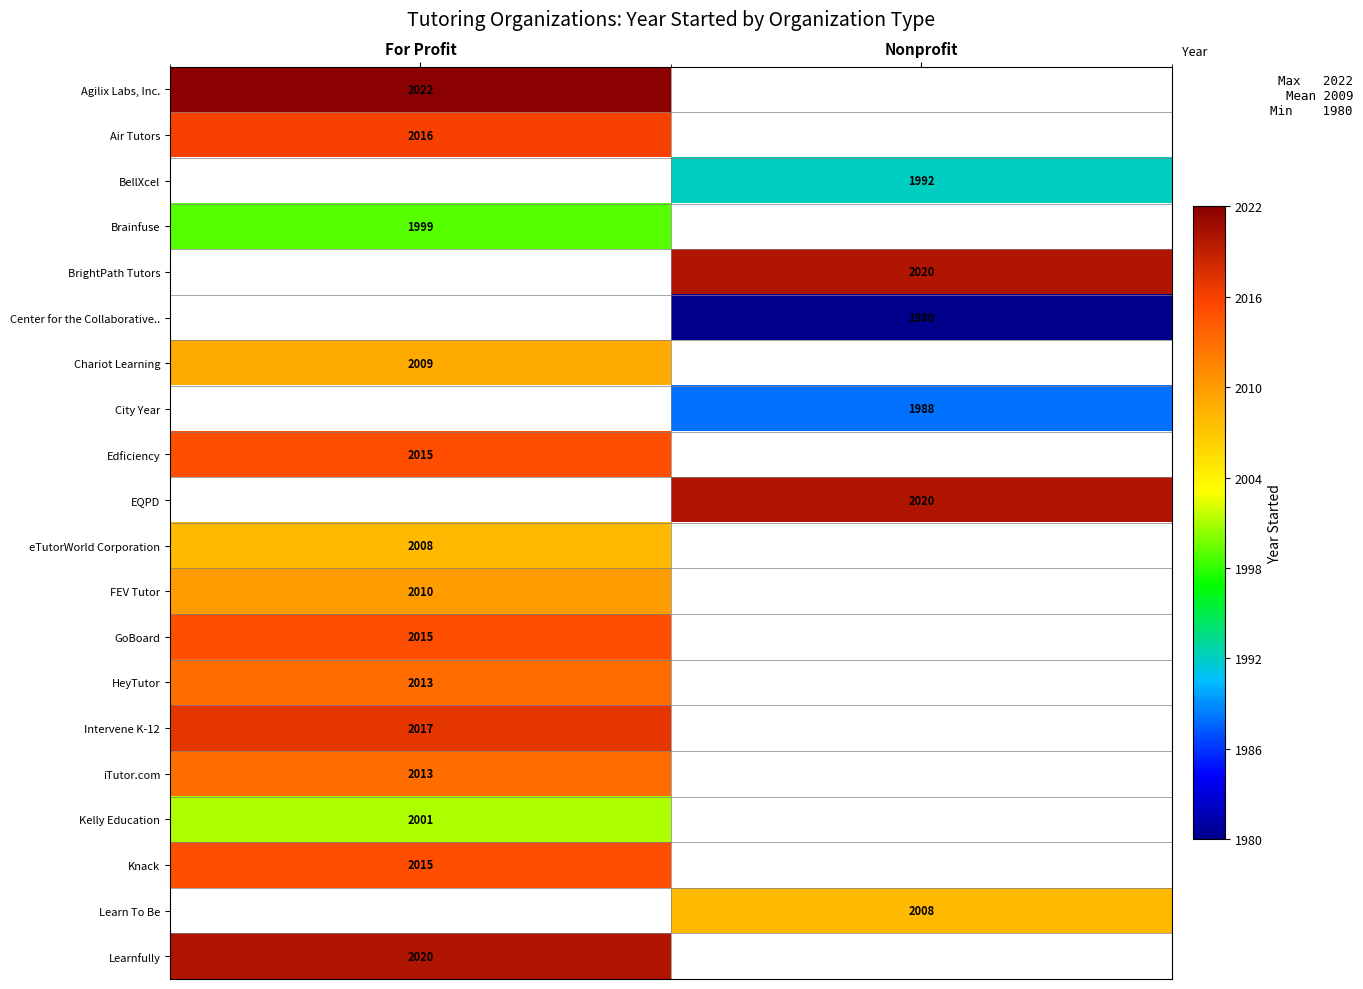

What is the minimum value shown in the chart?

1980.0